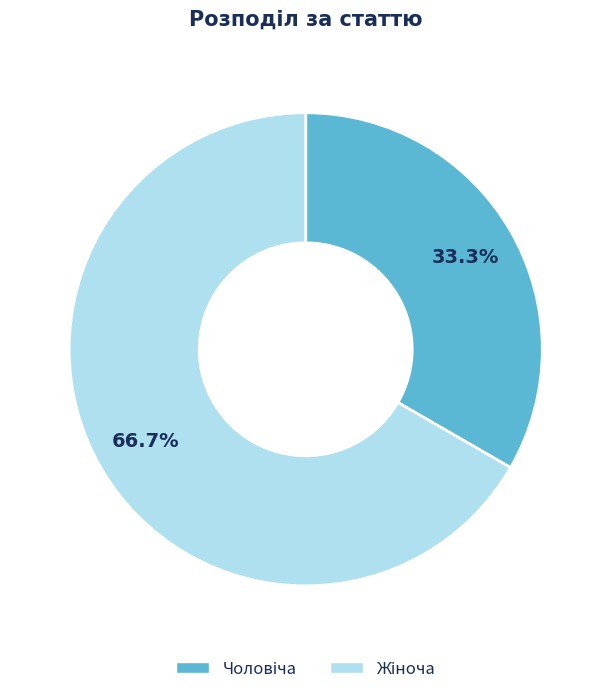

Is there a majority slice in this chart?

Yes